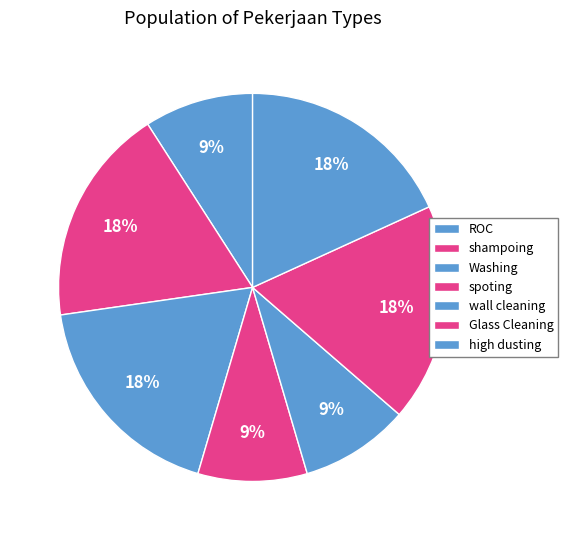

Count the number of slices in the pie.

7